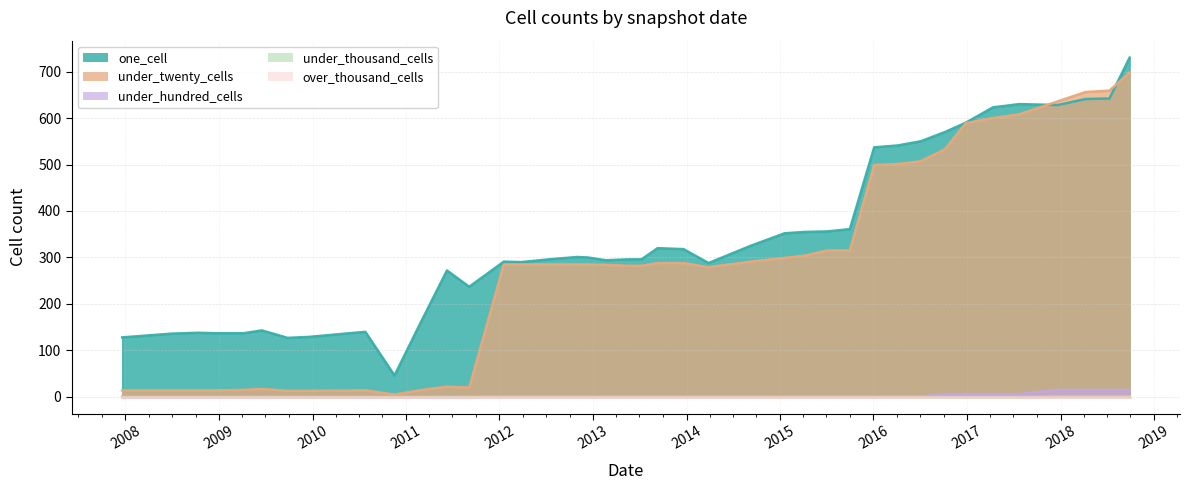

Which series has the largest total across all categories?

one_cell